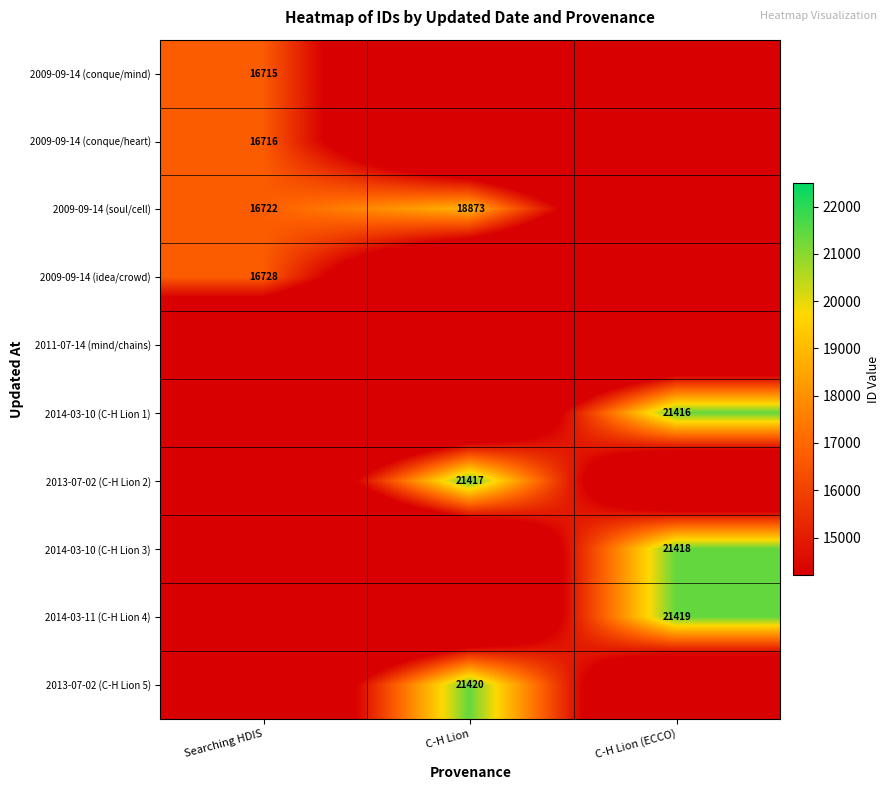

Is it true that 2014-03-10 (C-H Lion 1) equals 21416.0 at C-H Lion (ECCO)?

True